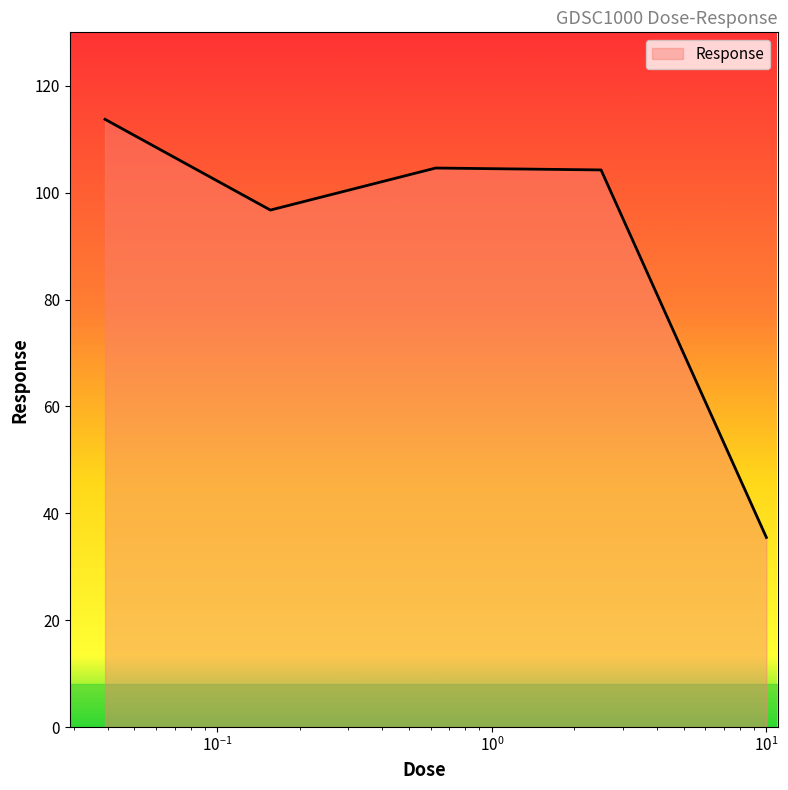

What is the average value?

91.0